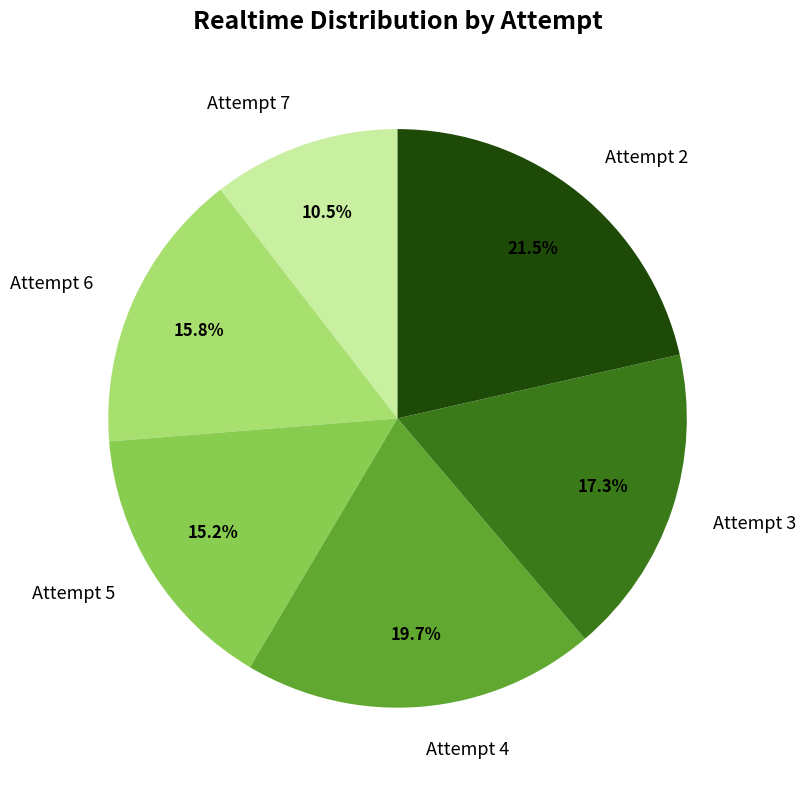

What is the total percentage of Attempt 3 and Attempt 5?

32.5%